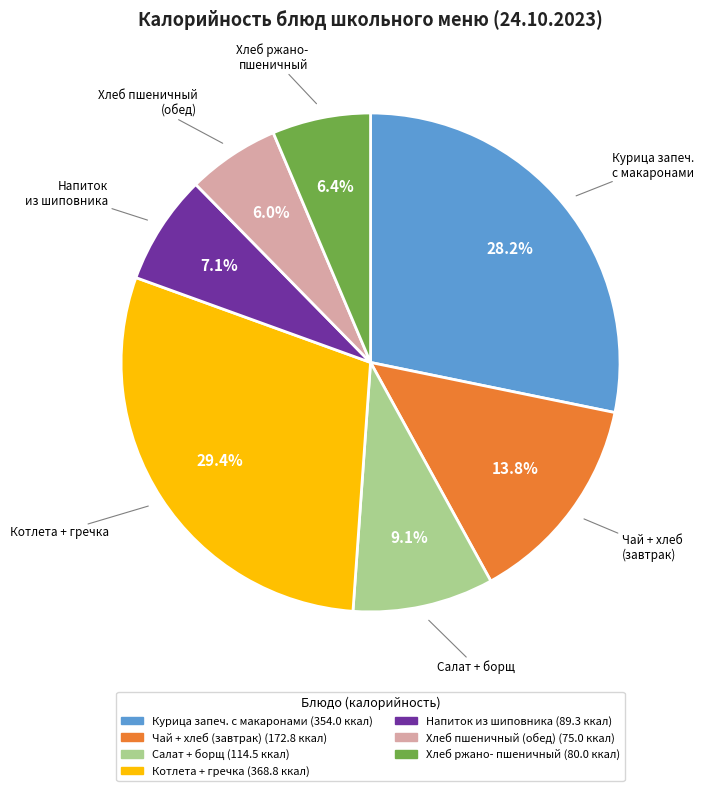

Does any single category account for the majority?

No